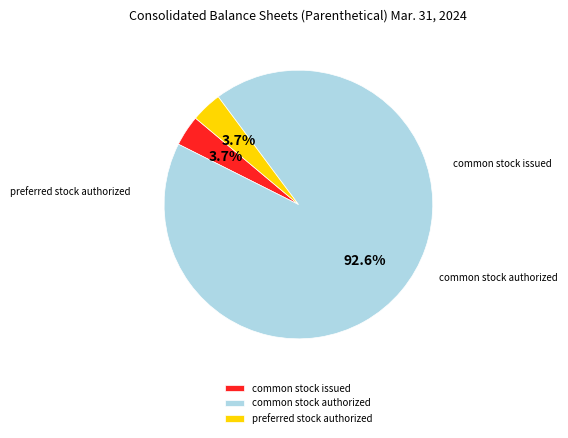

What is the change in value from common stock issued to common stock authorized?

+480000000